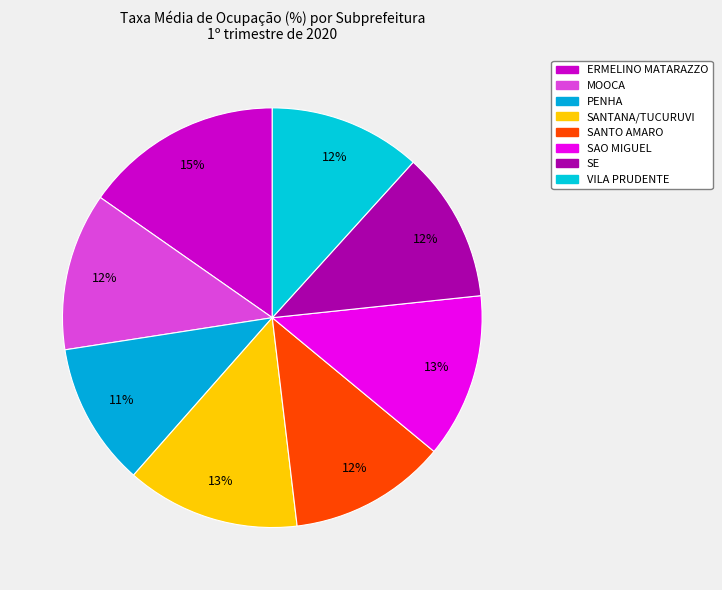

Rank the categories by value from lowest to highest.

PENHA, SE, VILA PRUDENTE, SANTO AMARO, MOOCA, SAO MIGUEL, SANTANA/TUCURUVI, ERMELINO MATARAZZO